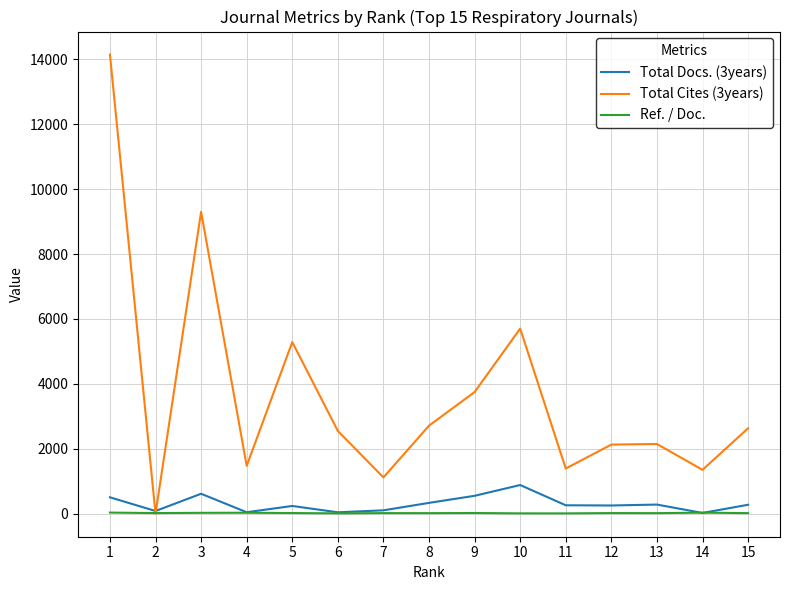

What is the total value across all series at 5?

5551.0